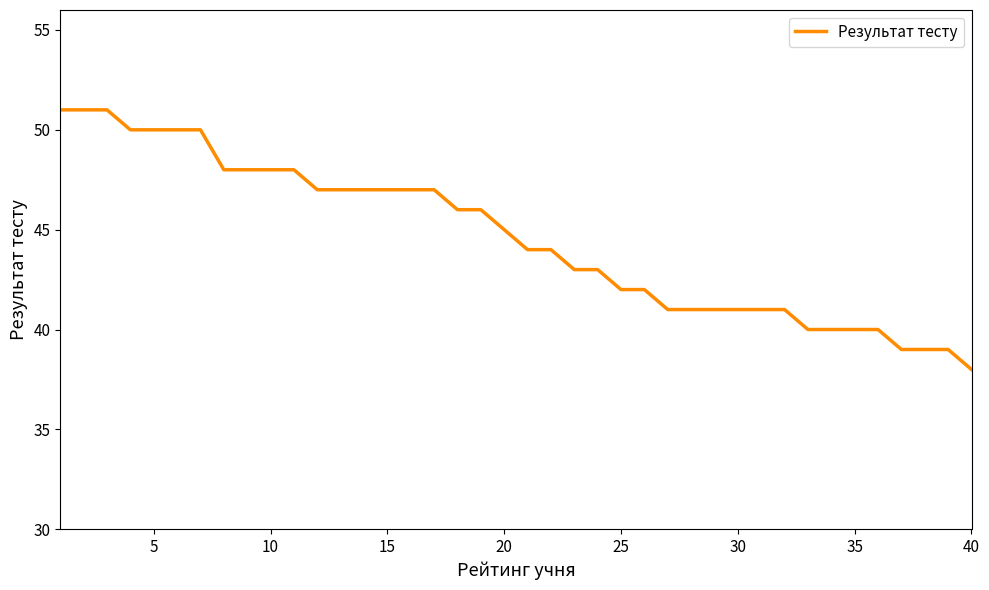

What is the maximum value shown in the chart?

51